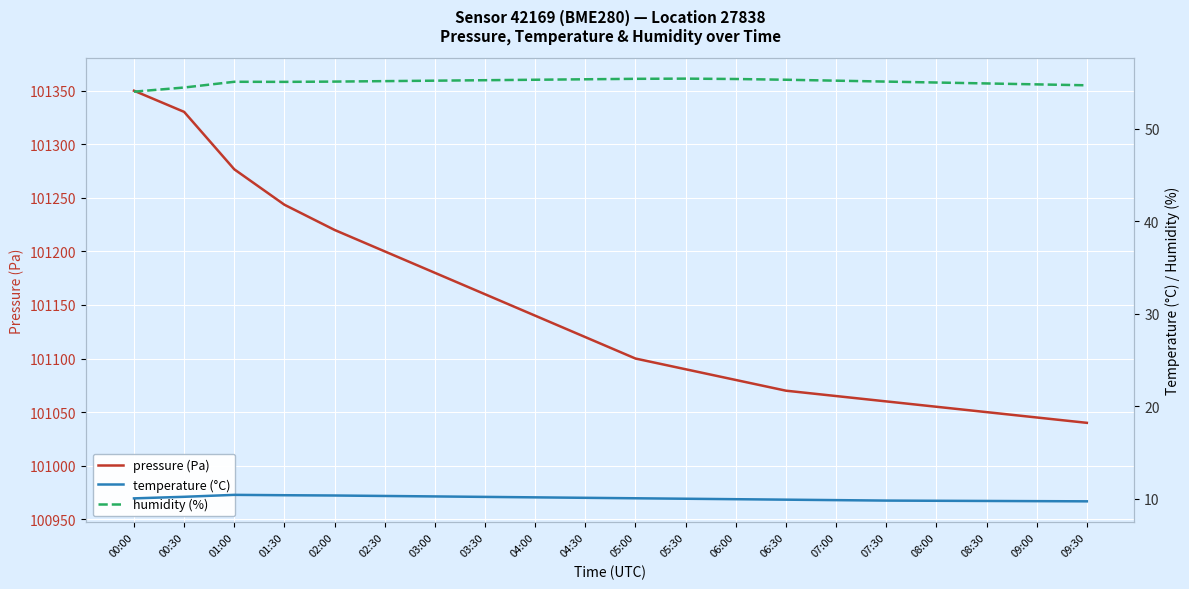

True or false: temperature (°C) and humidity (%) cross at least once.

False